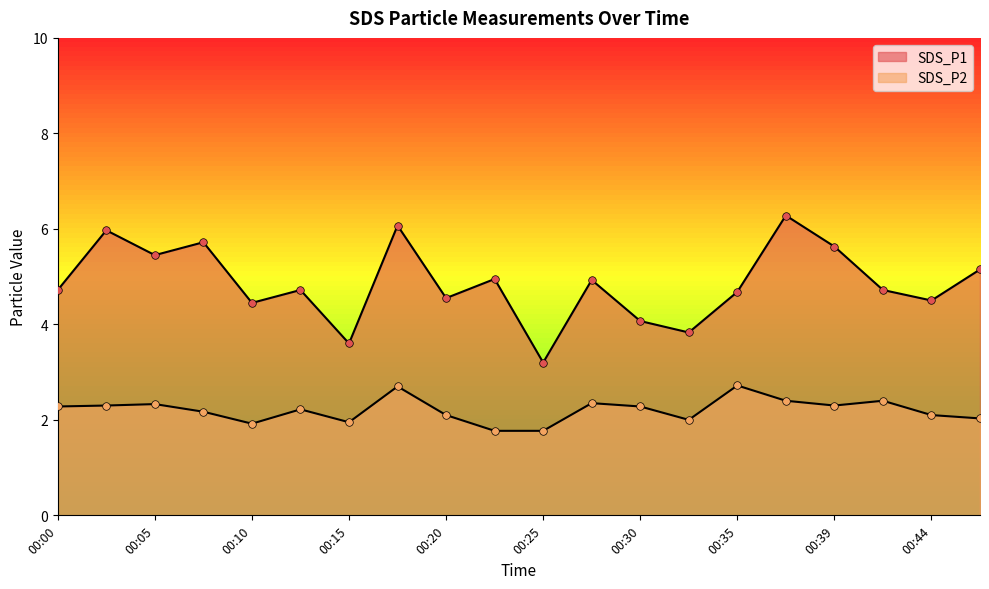

Which series has the widest spread of Y values?

SDS_P1